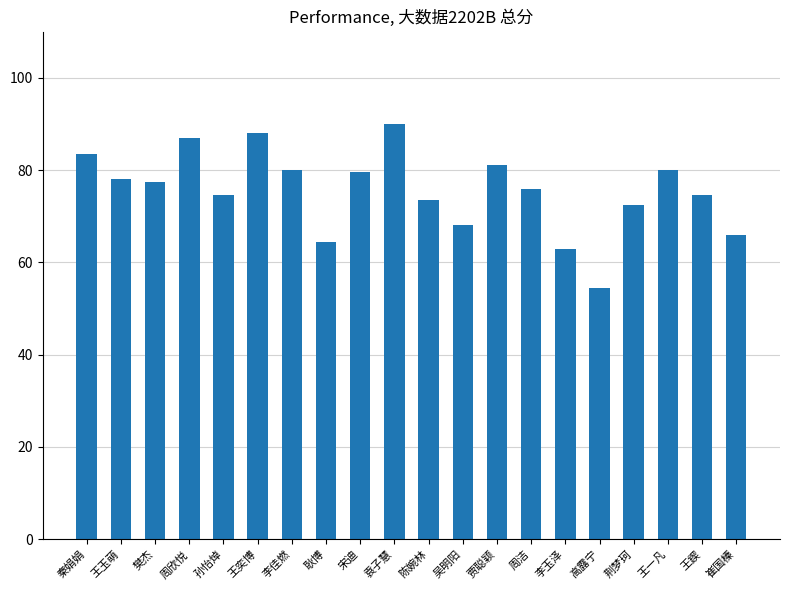

What position from the right is 孙怡焯?

16